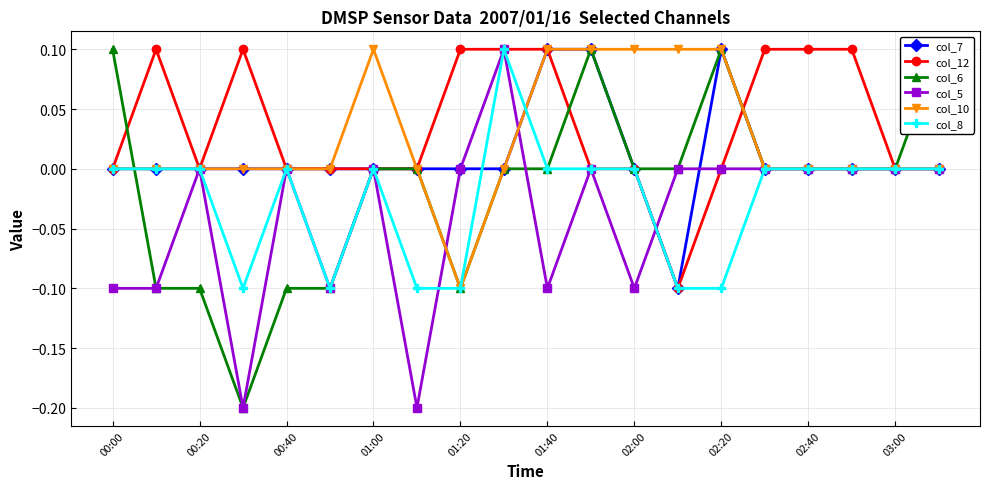

Where is the first local maximum for col_6?

11